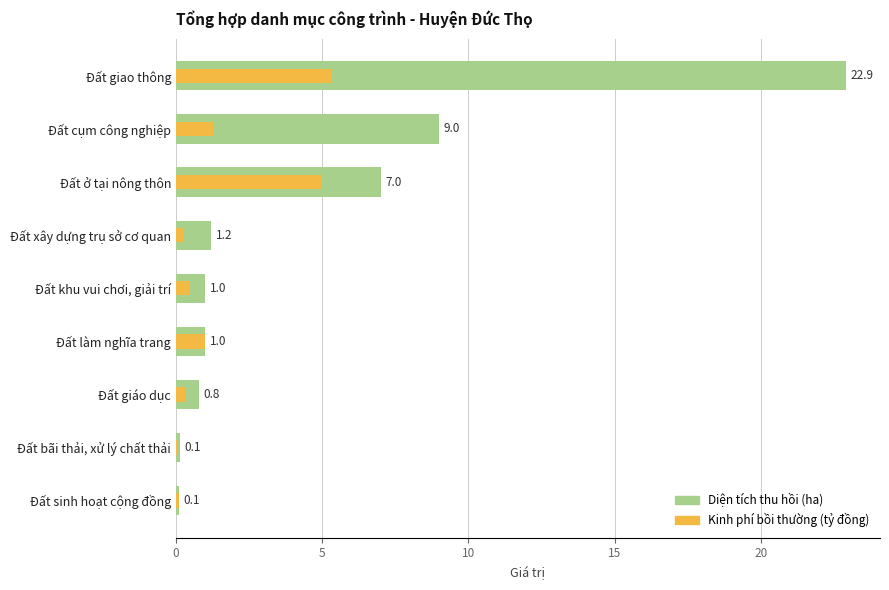

What is the sum of all Diện tích thu hồi (ha) values?

43.2